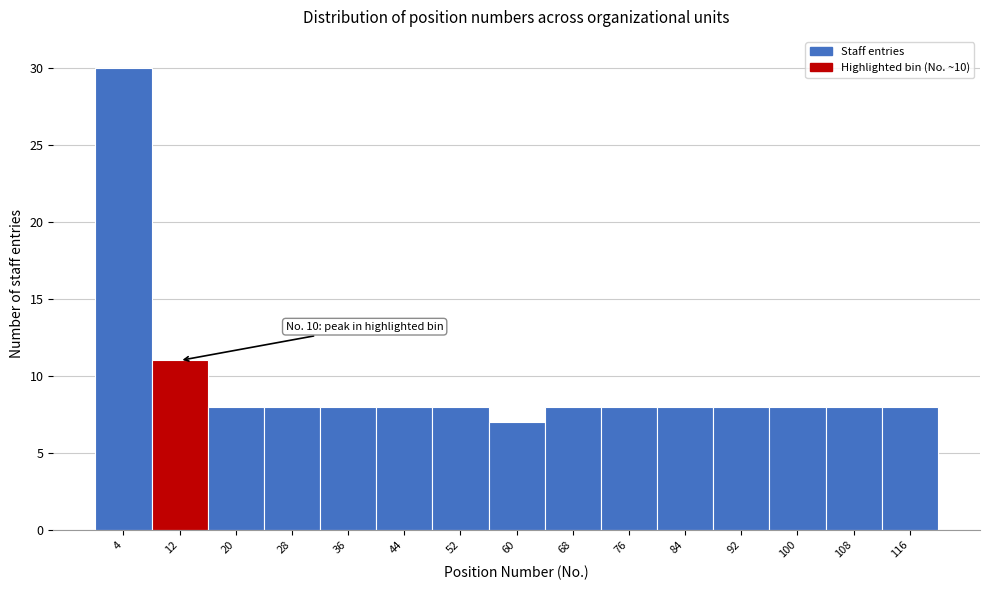

Over which range of the x-axis is the bar tallest?

1 to 8